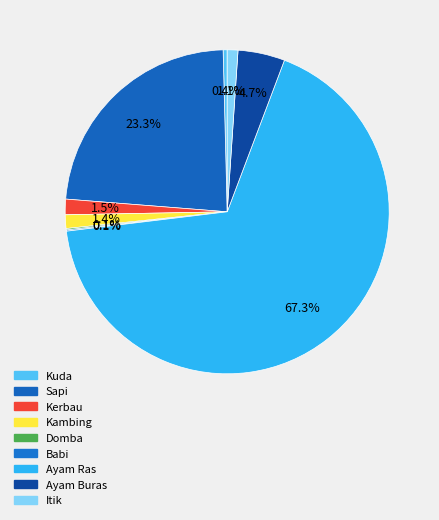

What is the total percentage of Kerbau and Kambing?

2.9%